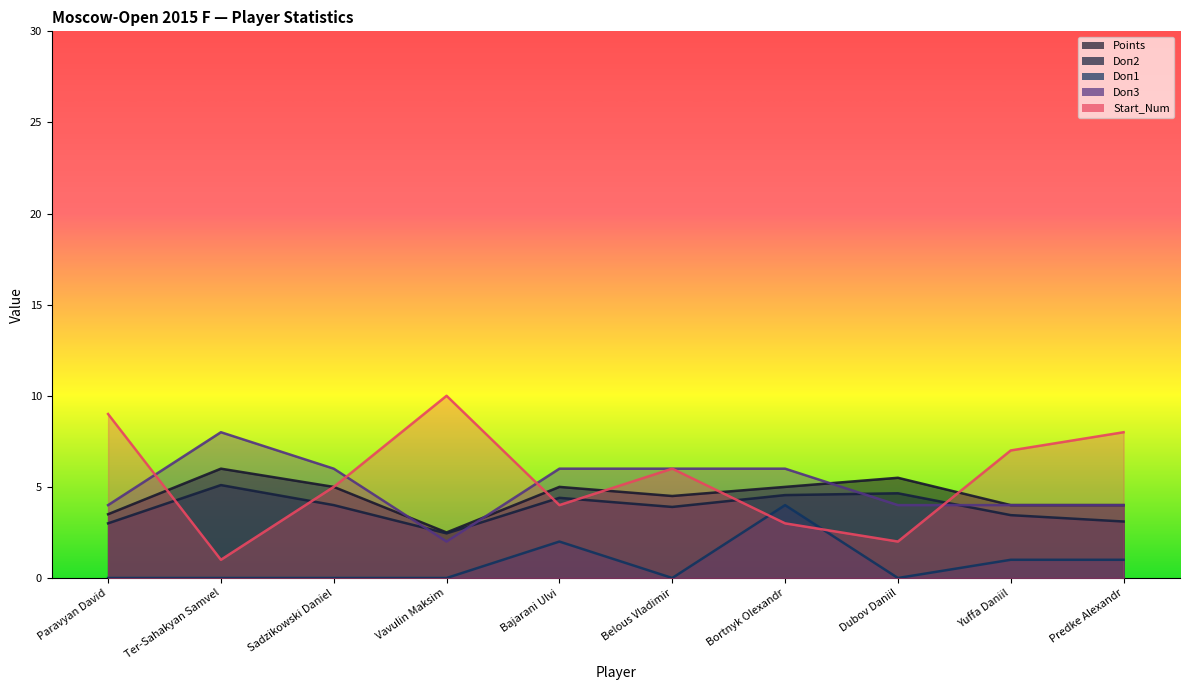

Is the value of Doп2 at Yuffa Daniil greater than the value of Points at Dubov Daniil?

No